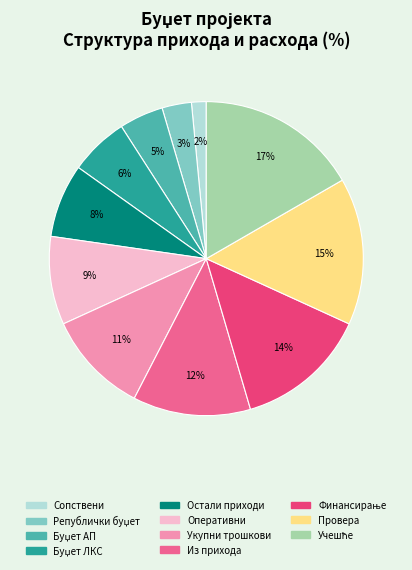

Does any single category account for the majority?

No